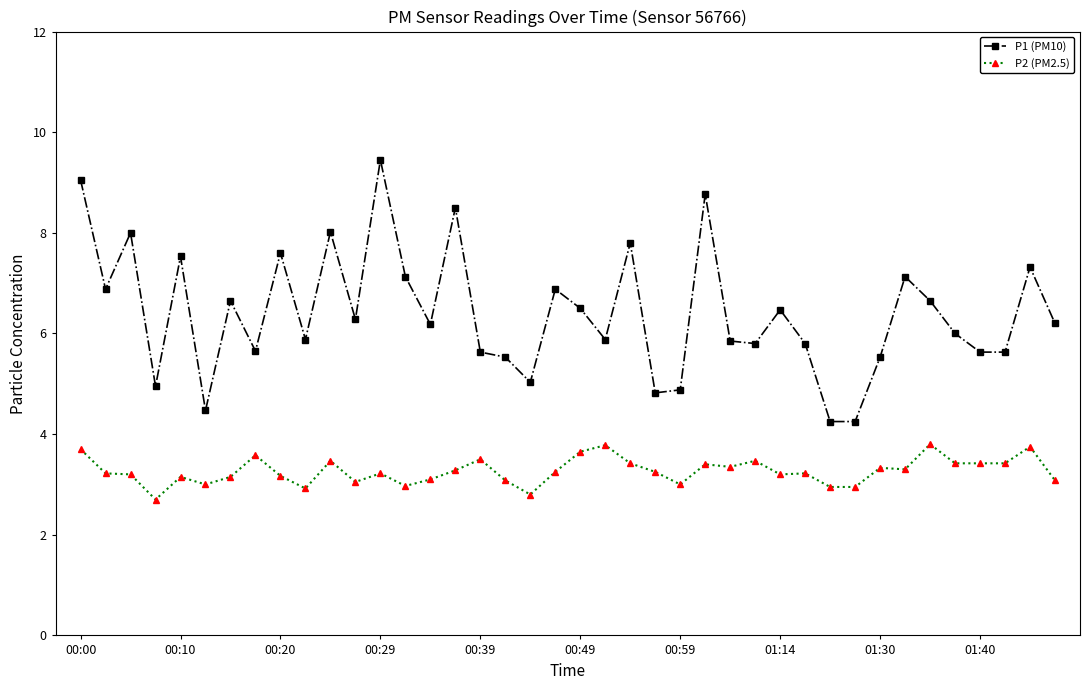

What is the average value of the P2 (PM2.5) series?

3.3